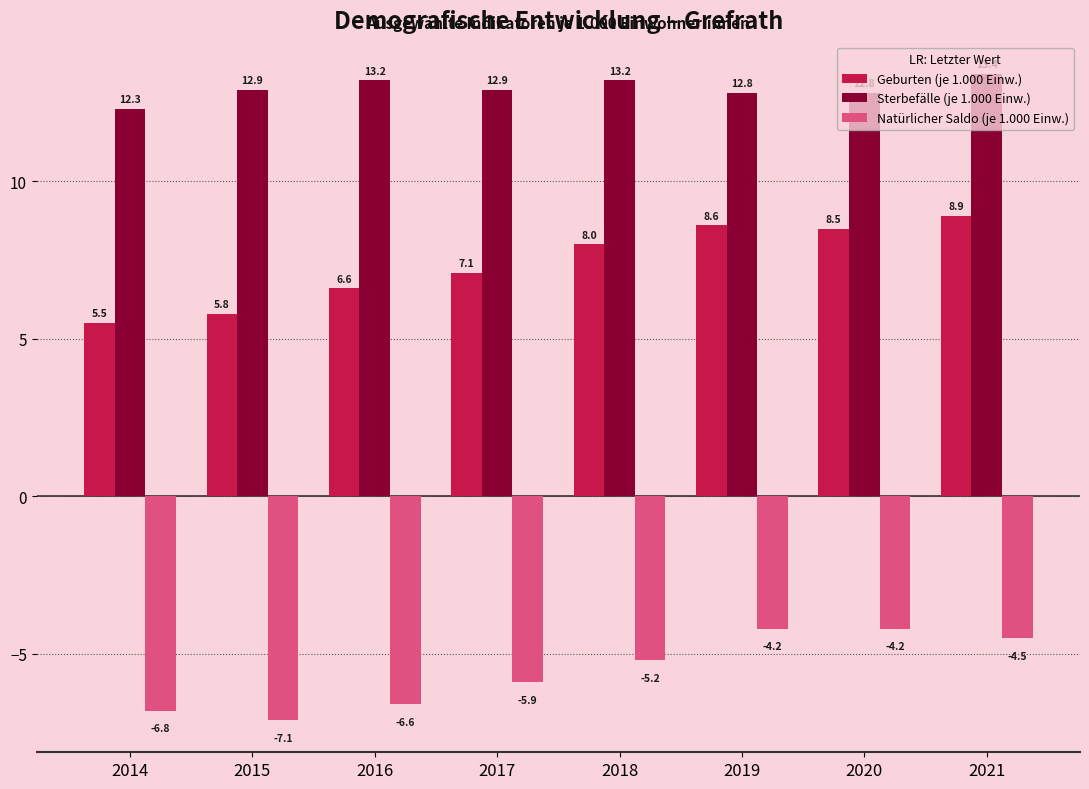

What is the difference between the Geburten (je 1.000 Einw.) values at 2020 and 2021?

0.4